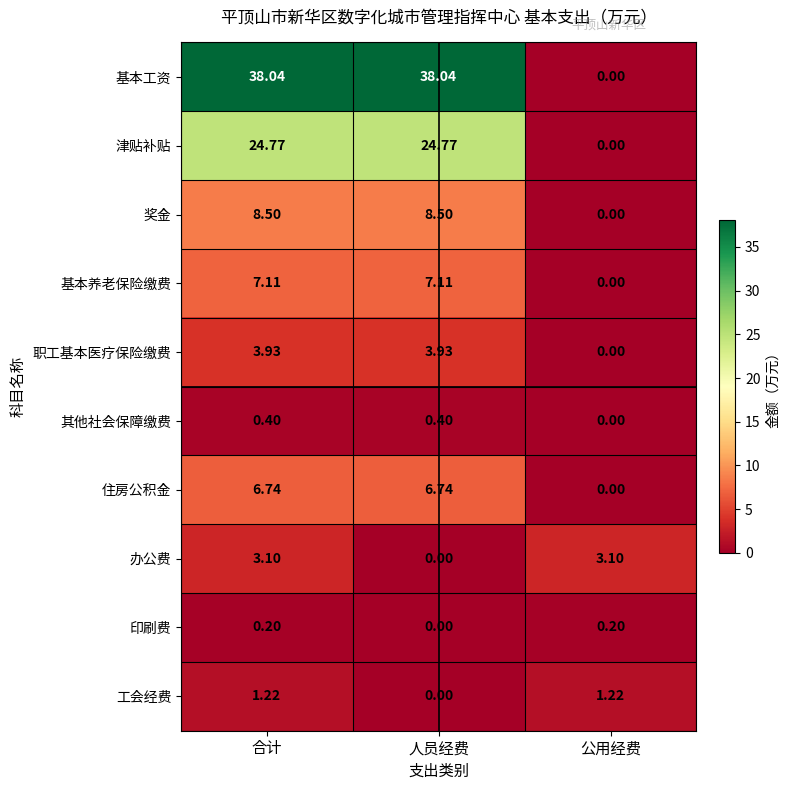

At how many categories does at least one series exceed 34?

2